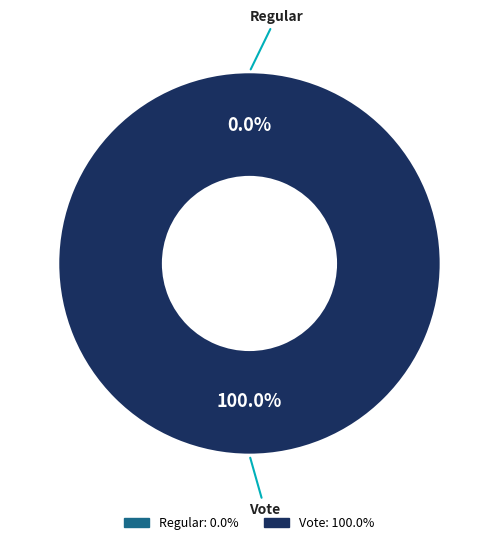

To the nearest percent, what is the combined percentage of Vote and Regular?

100%